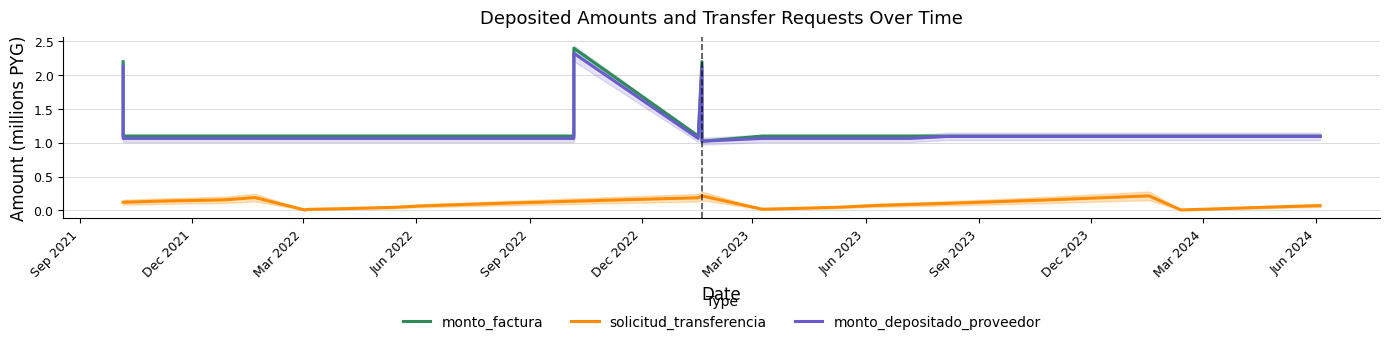

True or false: monto_factura and monto_depositado_proveedor cross at least once.

False